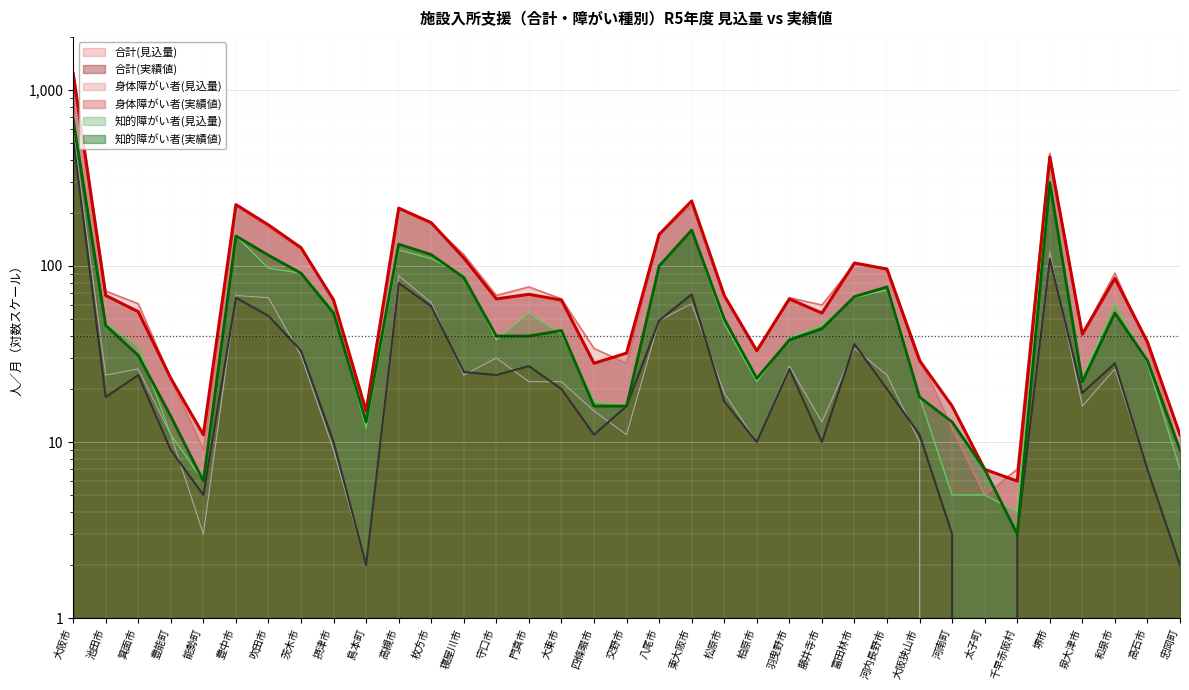

At which label is 身体障がい者(実績値) closest to 265?

堺市